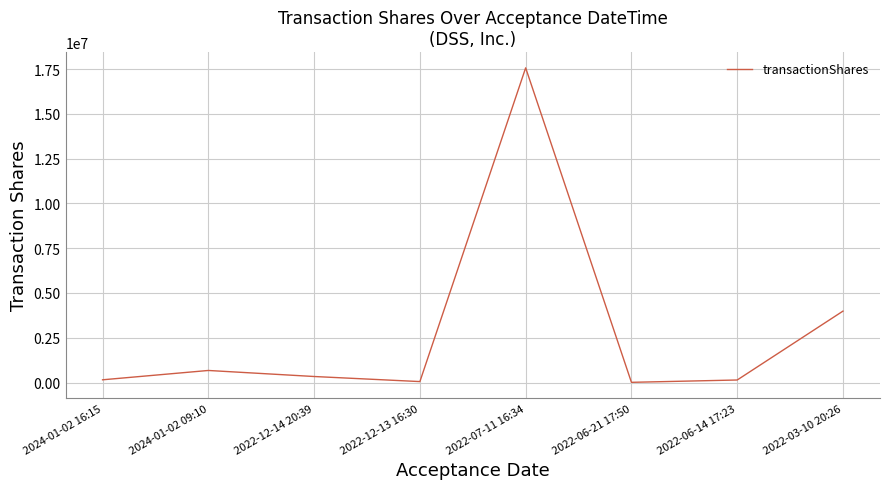

What position from the left is 2024-01-02 09:10?

2